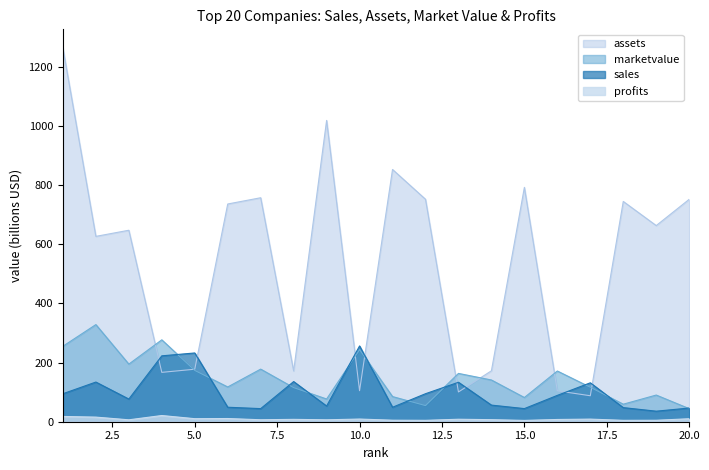

What is the difference between the second highest and minimum values in the marketvalue series?

232.8